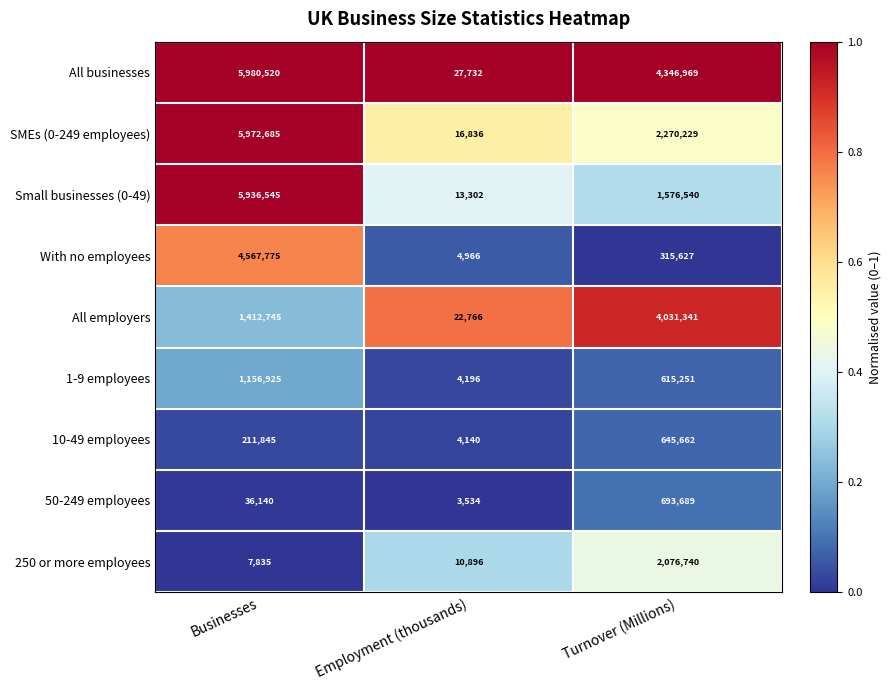

What is the difference between the maximum and minimum values in the All businesses series?

5952788